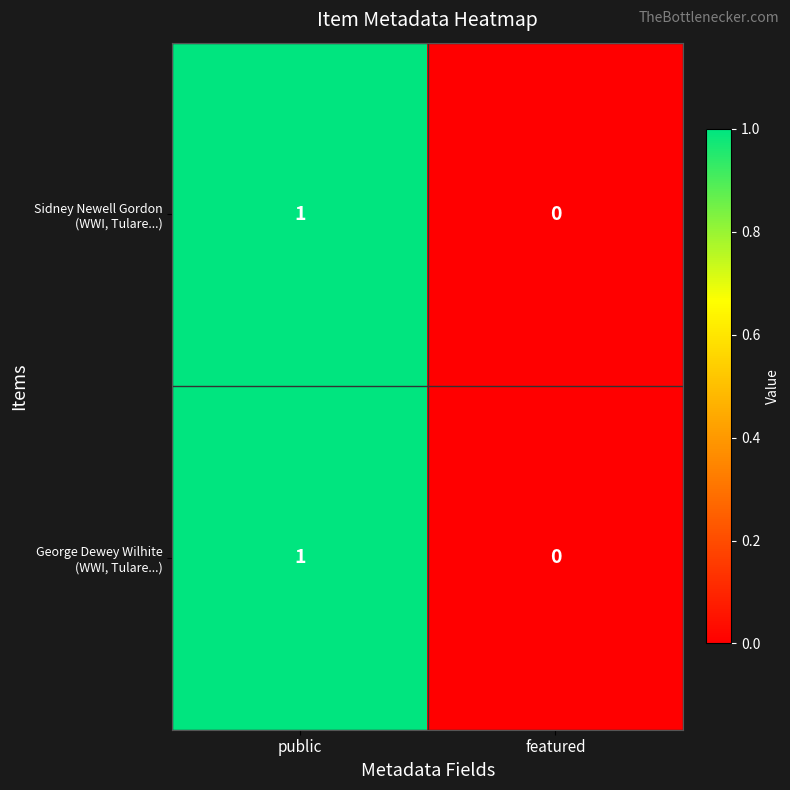

Which category has the highest value across all series?

public